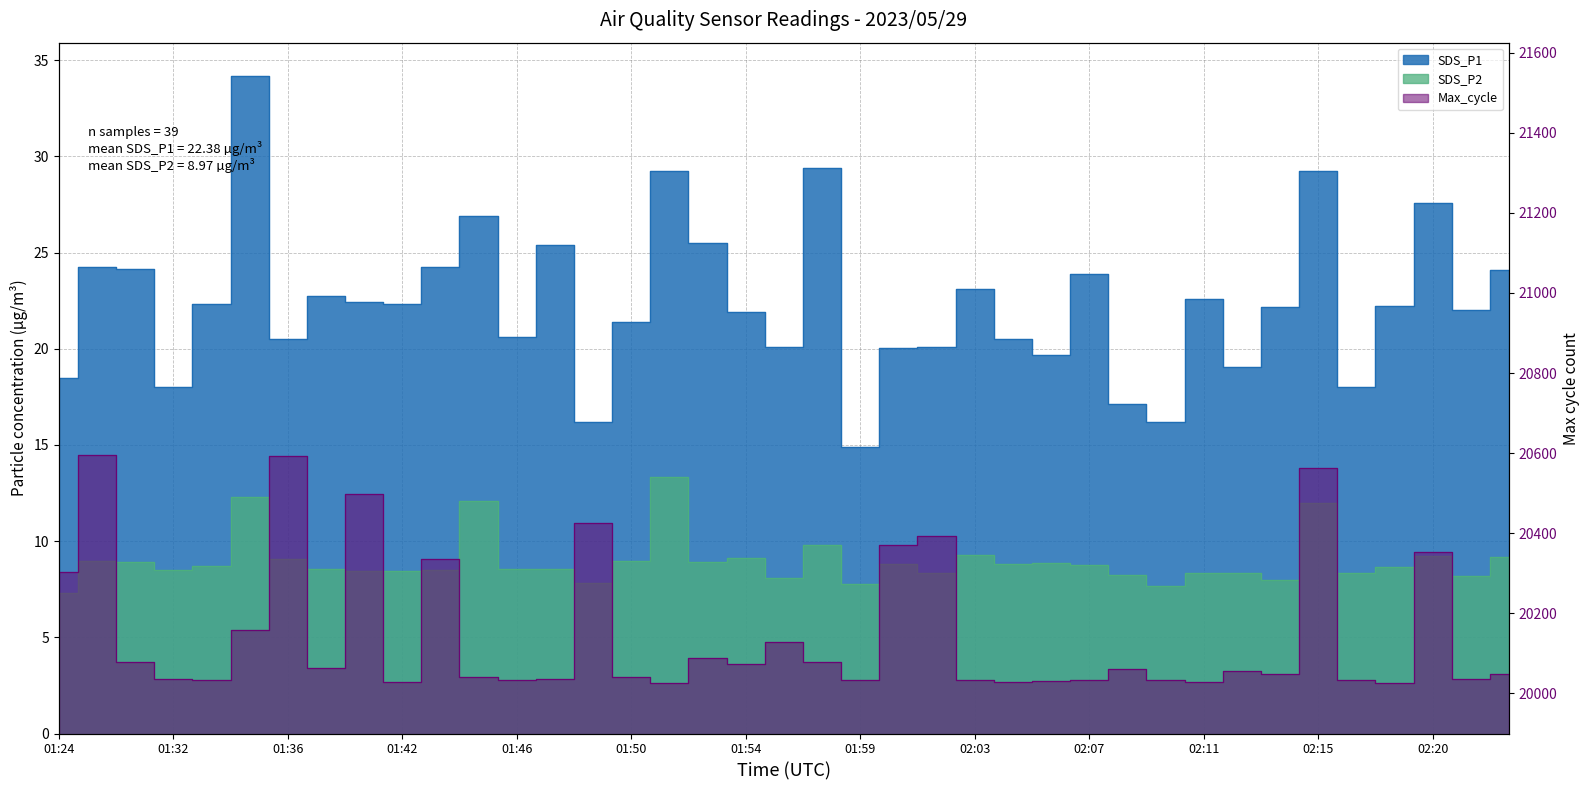

True or false: SDS_P2 and SDS_P1 intersect in this chart.

False